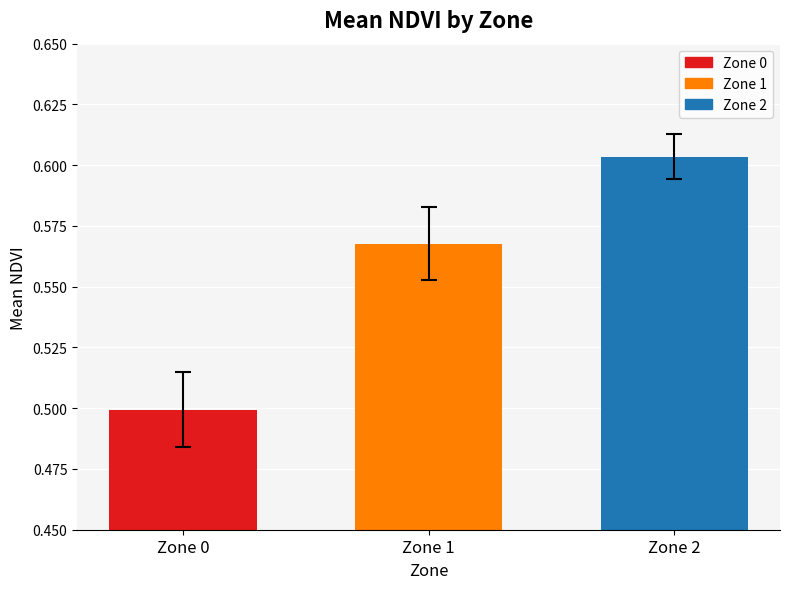

What is the value of the 1st bar from the left?

0.5